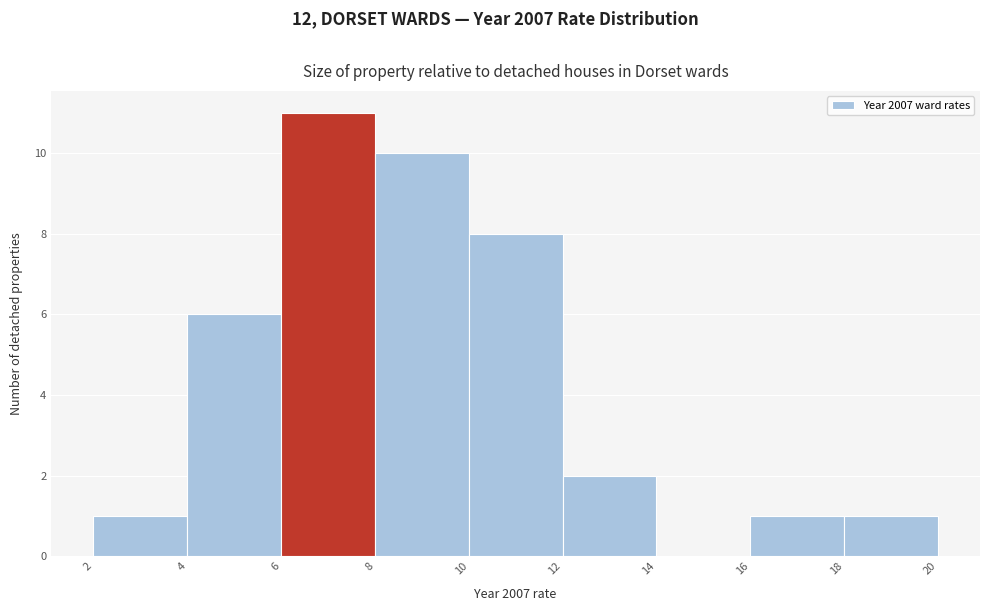

Reading left to right, list every bar in this chart as the range it spans on the x-axis followed by its height. The values are not printed on the chart, so give them approximately, as read against the axis.

2 to 4: 1
4 to 6: 6
6 to 8: 11
8 to 10: 10
10 to 12: 8
12 to 14: 2
14 to 16: 0
16 to 18: 1
18 to 20: 1